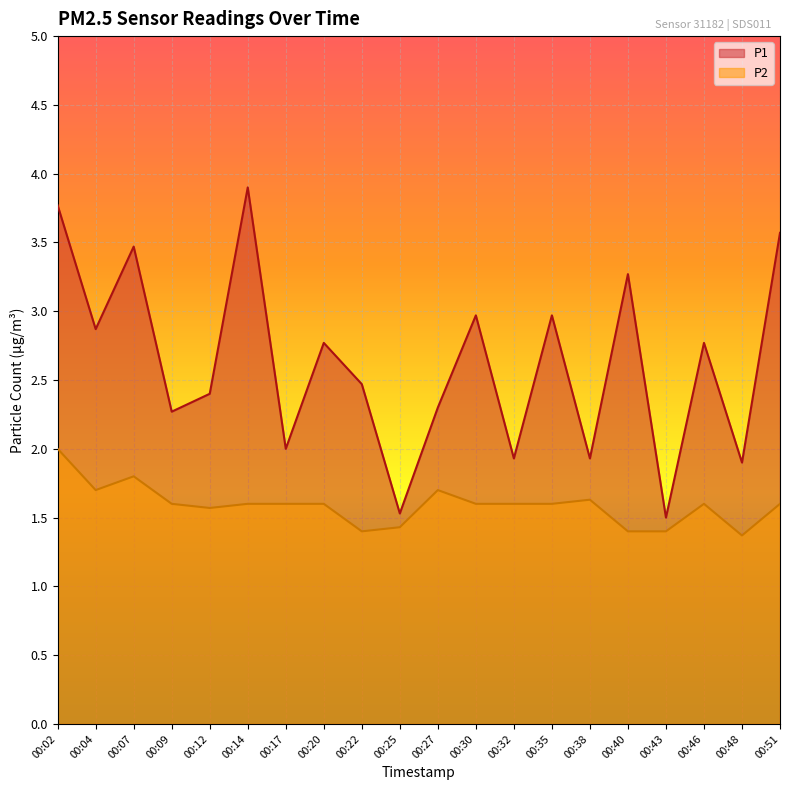

Where is P1 nearest to the value 2?

00:17